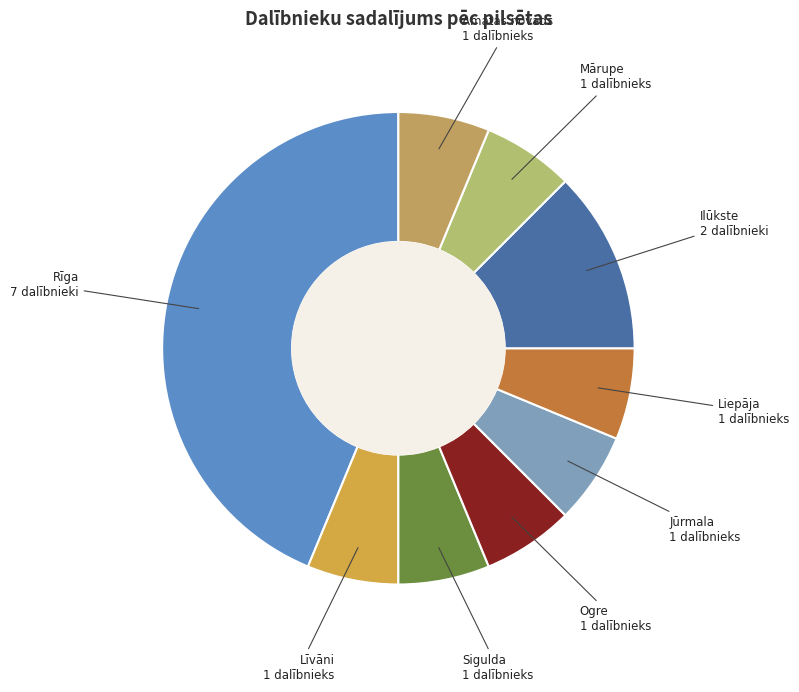

Count the number of slices in the pie.

9